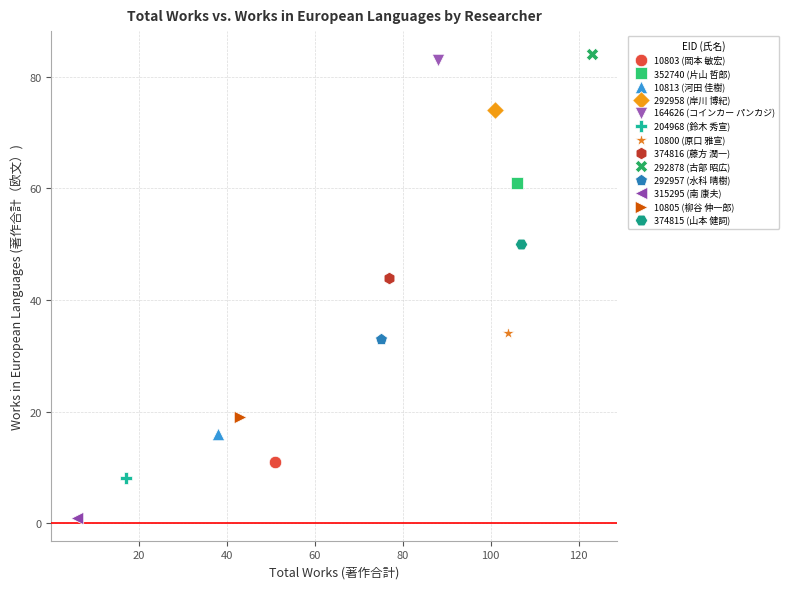

Which series contains the lowest Y value?

315295 (南 康夫)